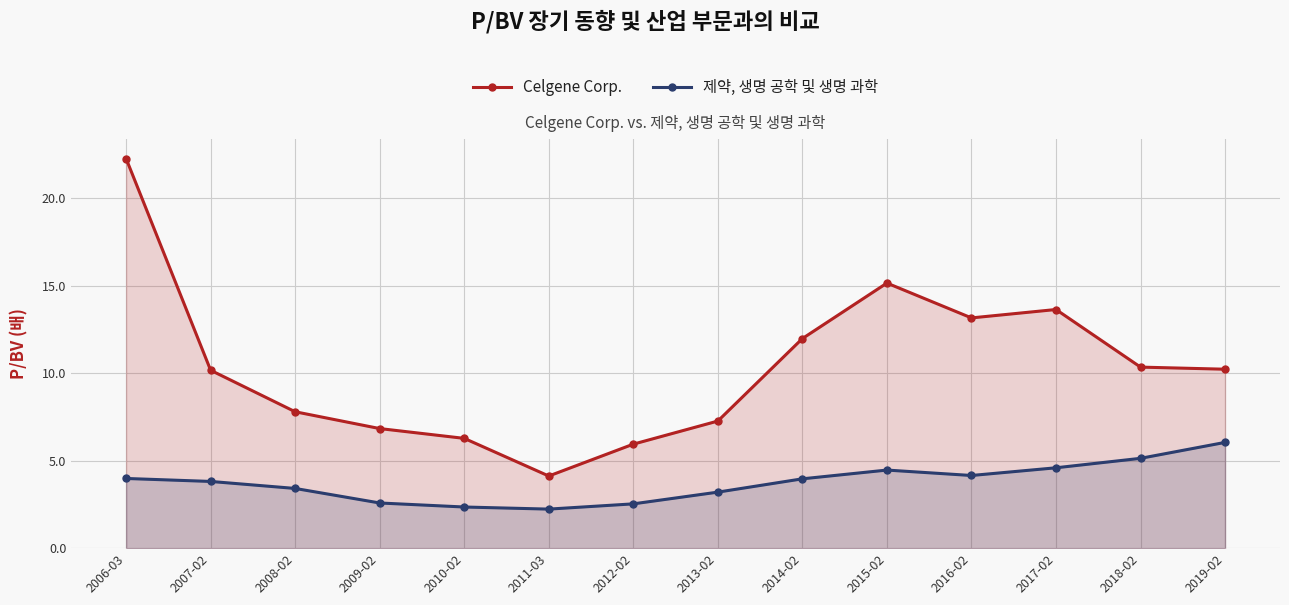

At how many categories does at least one series exceed 19?

1